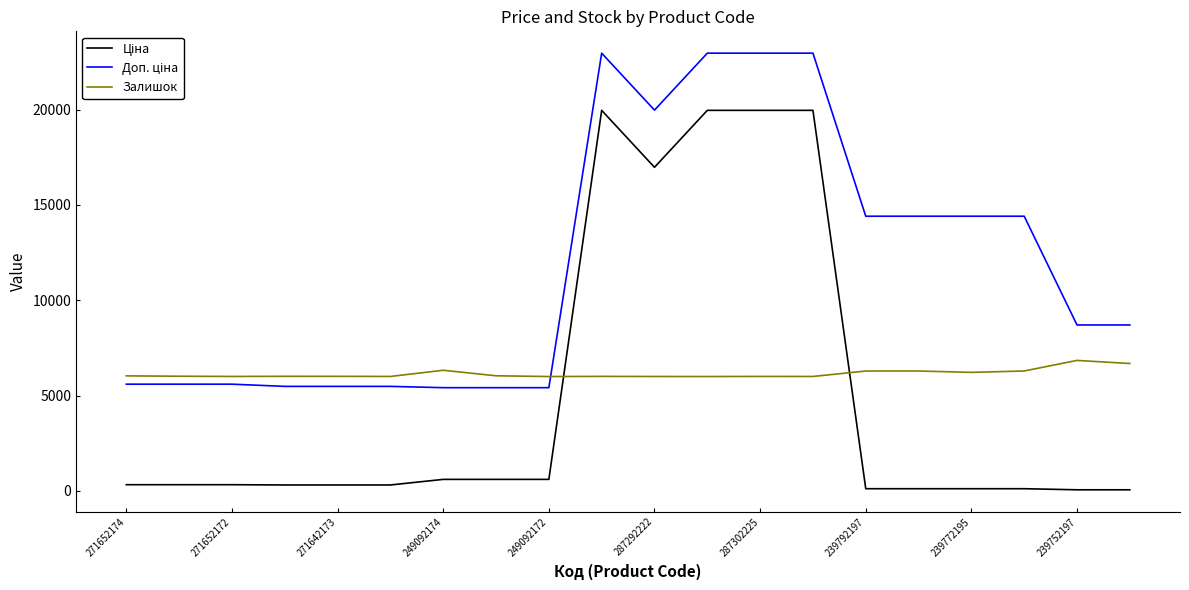

What is the maximum value shown in the chart?

22964.2